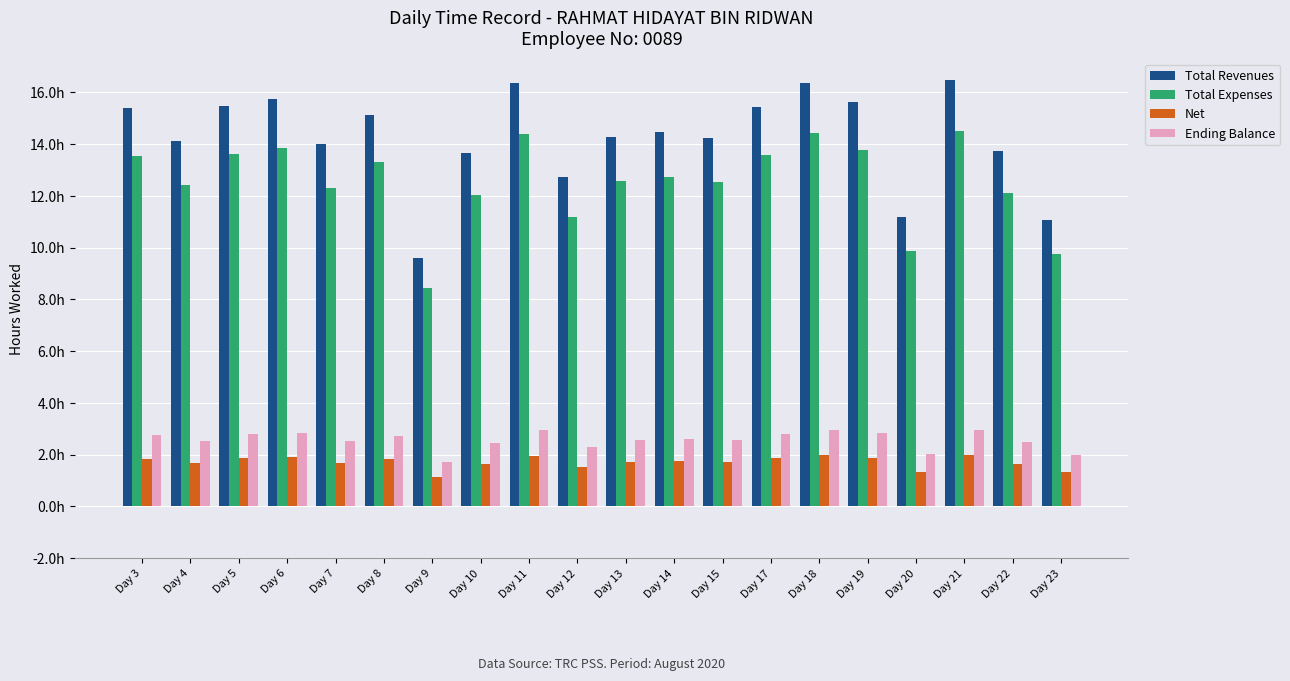

Are the bars horizontal?

No